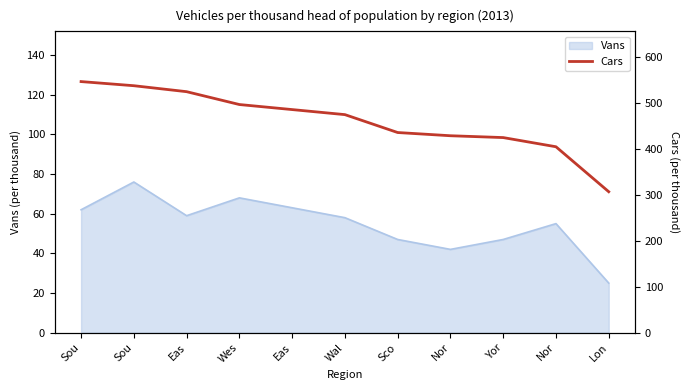

The value at Sco is 436. True or false?

True